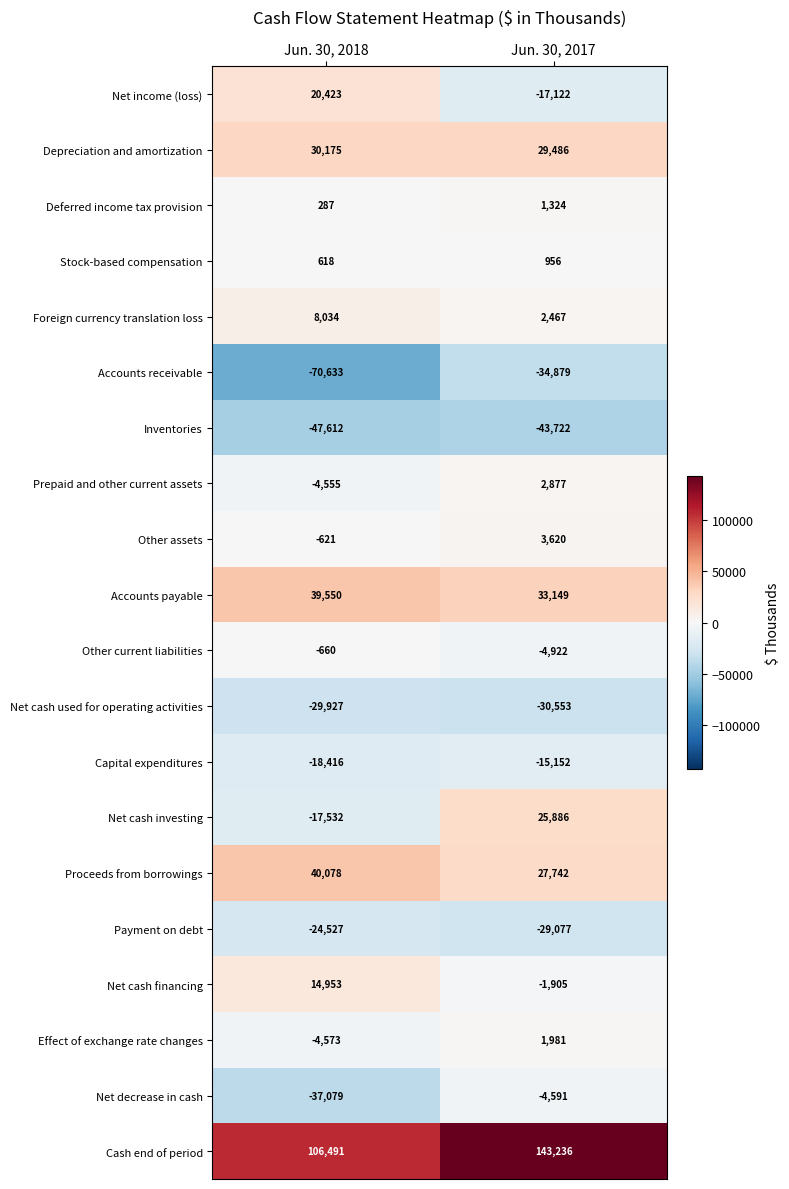

The value of Accounts payable at Jun. 30, 2017 is 33149. True or false?

True